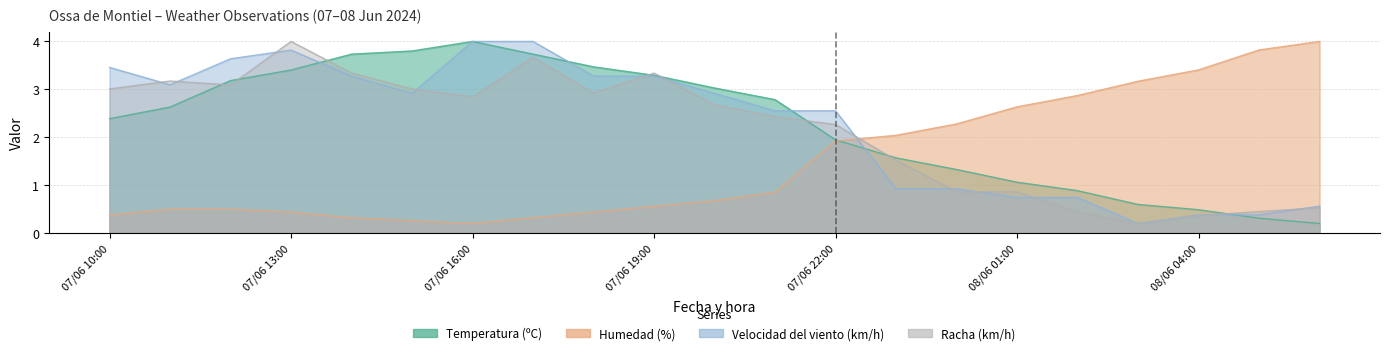

Between which two adjacent categories do Velocidad del viento (km/h) and Humedad (%) first intersect?

07/06 22:00 and 07/06 23:00